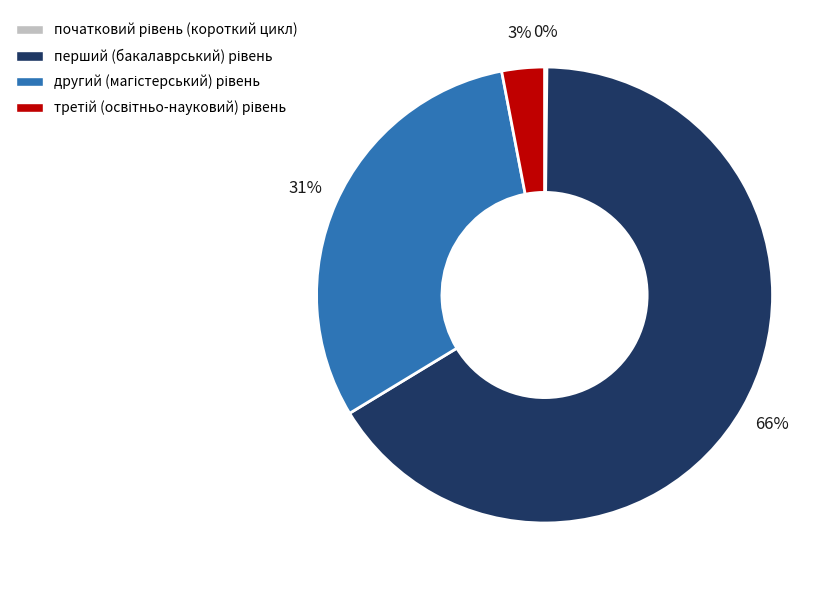

To the nearest percent, what is the average slice percentage?

25%